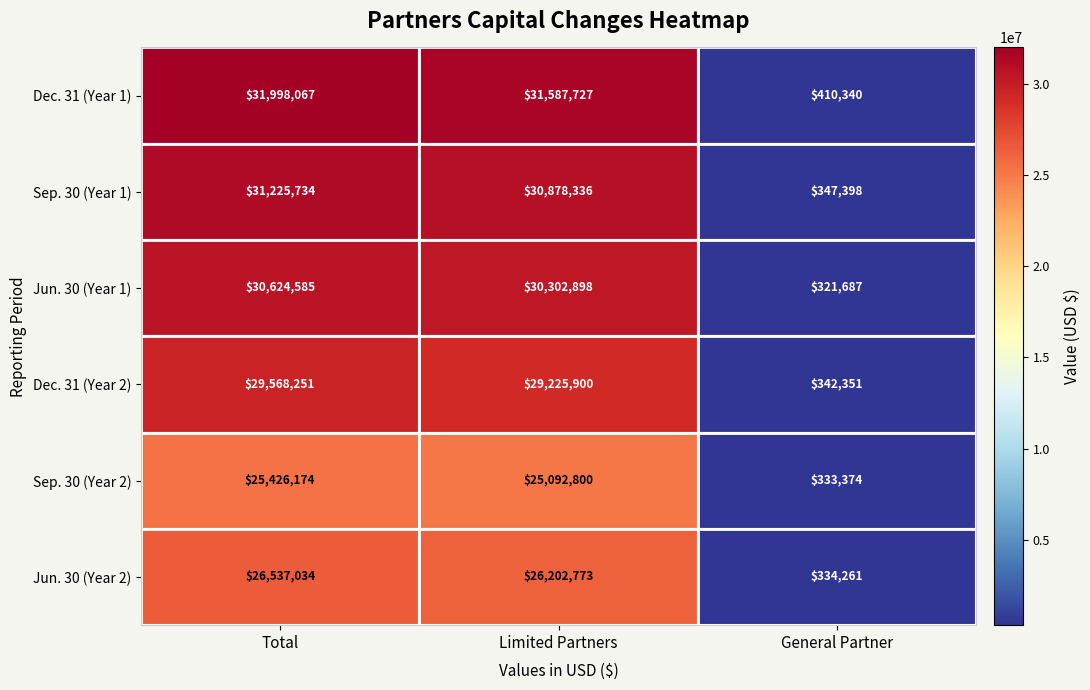

Is it true that Jun. 30 (Year 2) equals 44524736 at Total?

False